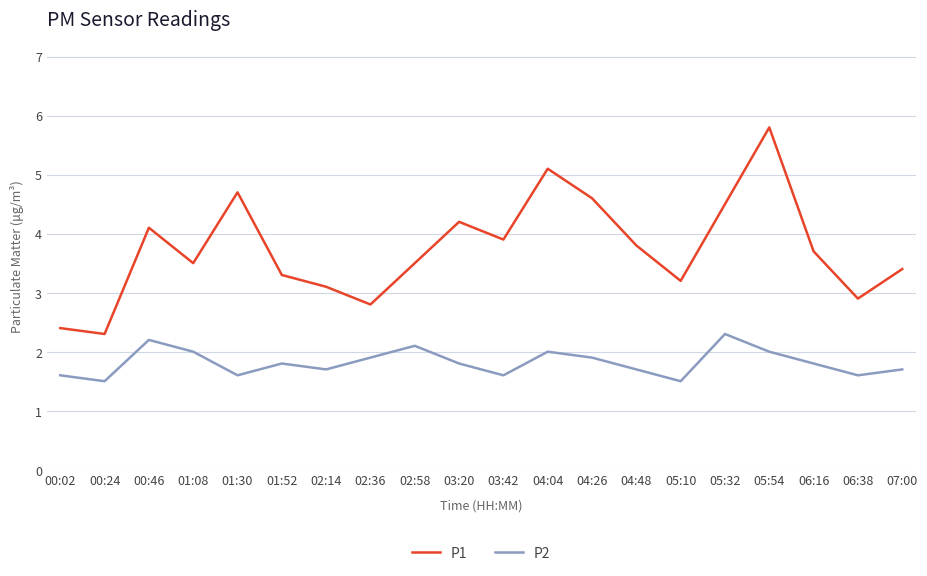

What is the difference between the highest and lowest values at 03:20?

2.4